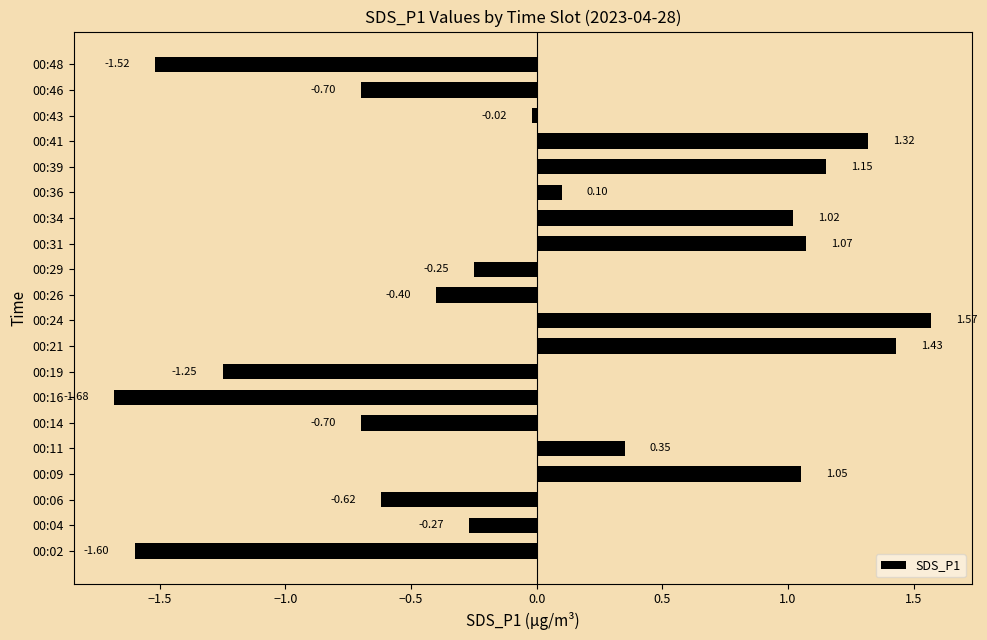

Between 00:19 and 00:41, which is larger?

00:41